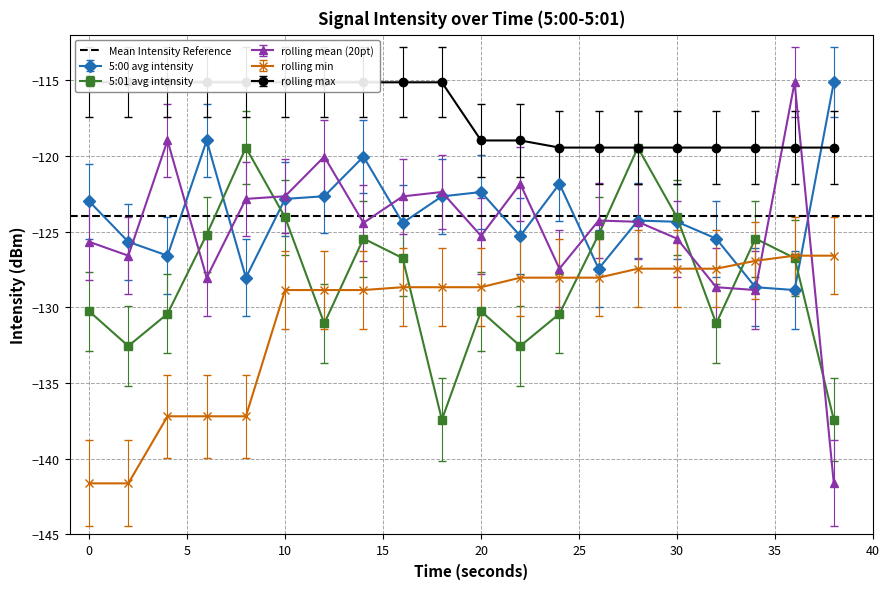

The value of rolling mean (20pt) at 20 is -125.3. True or false?

True